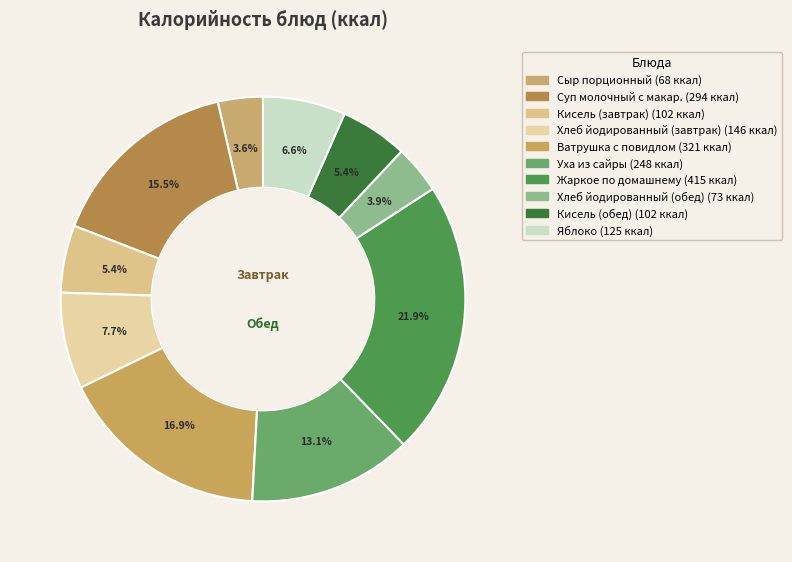

Count the number of slices in the pie.

10